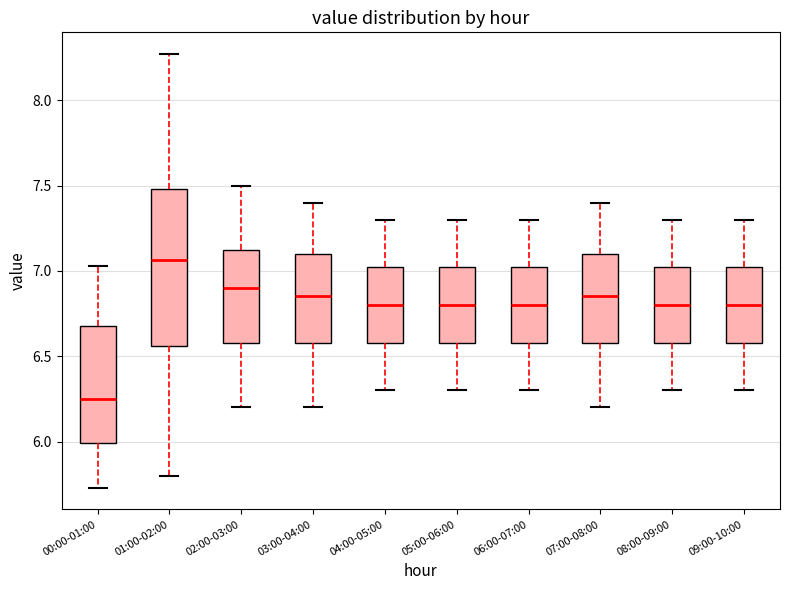

Reading left to right, read every box against the y-axis: the position of its median line, the range the box covers, and the ends of its whiskers. The values are not printed on the chart, so give them approximately, as read against the axis.

00:00-01:00: median 6.25, box 6.00 to 6.70, whiskers 5.75 to 7.05
01:00-02:00: median 7.05, box 6.55 to 7.50, whiskers 5.80 to 8.25
02:00-03:00: median 6.90, box 6.60 to 7.15, whiskers 6.20 to 7.50
03:00-04:00: median 6.85, box 6.60 to 7.10, whiskers 6.20 to 7.40
04:00-05:00: median 6.80, box 6.60 to 7.05, whiskers 6.30 to 7.30
05:00-06:00: median 6.80, box 6.60 to 7.05, whiskers 6.30 to 7.30
06:00-07:00: median 6.80, box 6.60 to 7.05, whiskers 6.30 to 7.30
07:00-08:00: median 6.85, box 6.60 to 7.10, whiskers 6.20 to 7.40
08:00-09:00: median 6.80, box 6.60 to 7.05, whiskers 6.30 to 7.30
09:00-10:00: median 6.80, box 6.60 to 7.05, whiskers 6.30 to 7.30